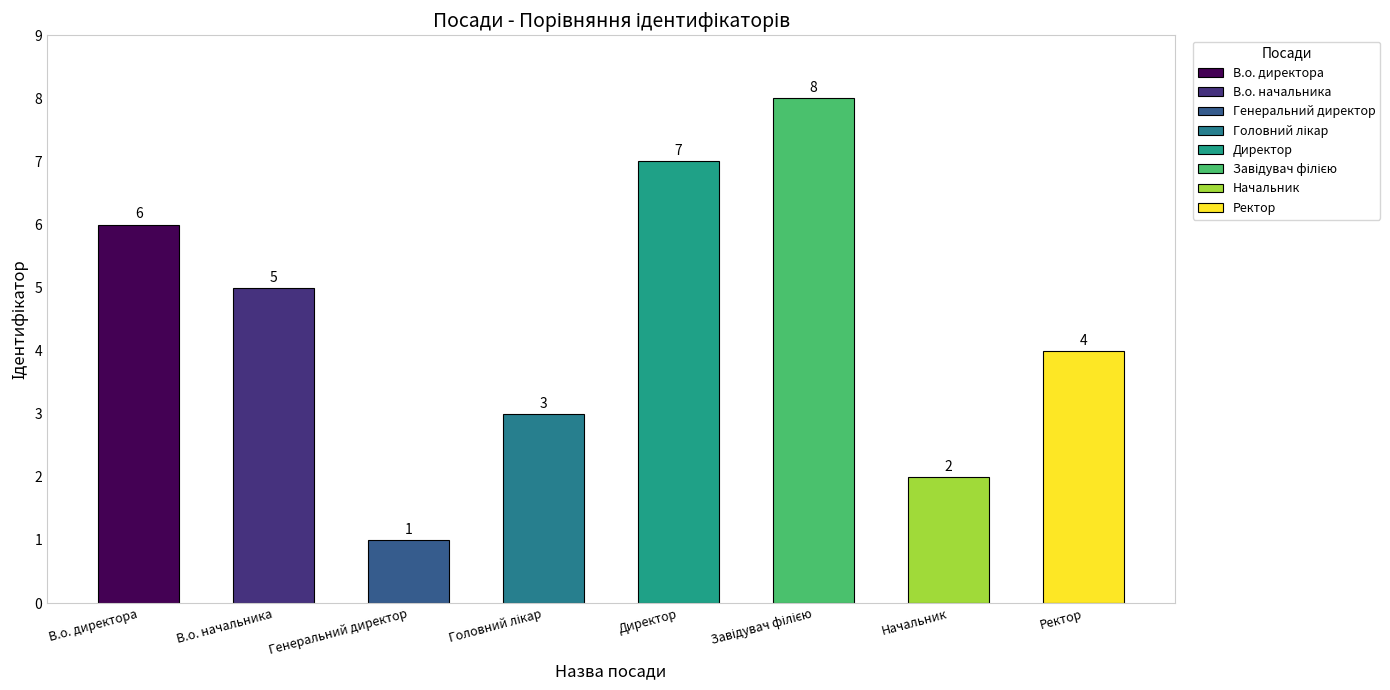

What is the difference between the values at Директор and В.о. начальника?

2